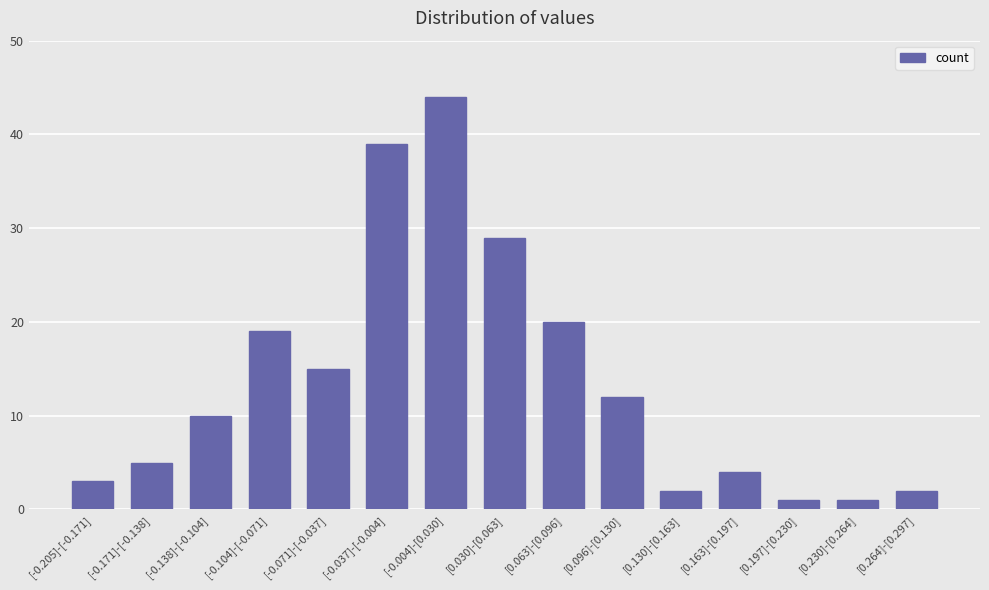

What position from the left is [0.230]-[0.264]?

14